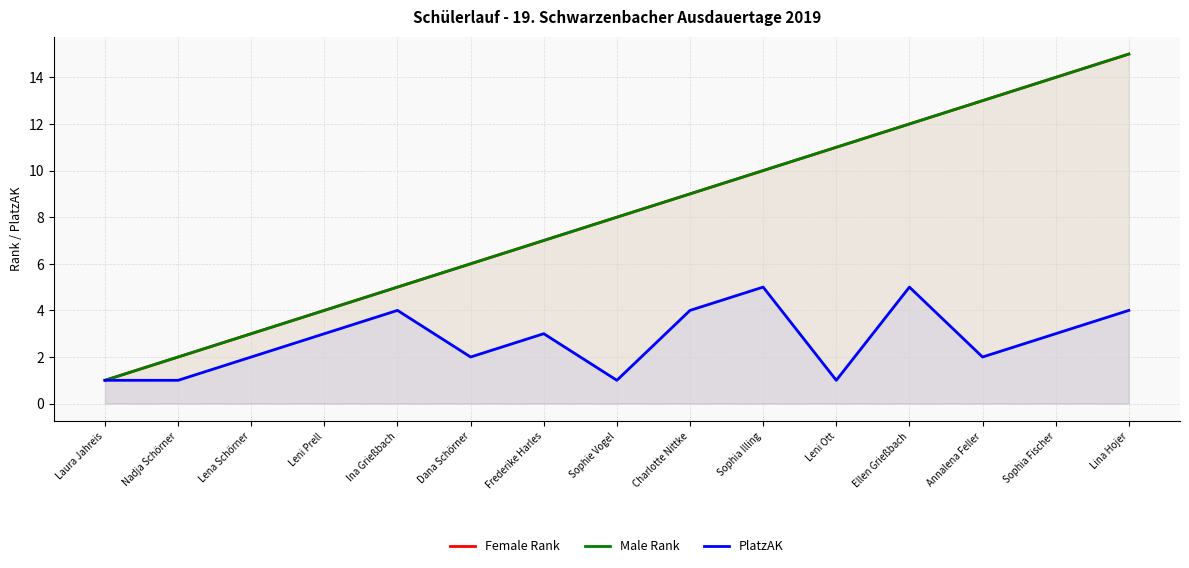

What is the sum of the Female Rank values at Dana Schörner and Sophie Vogel?

14